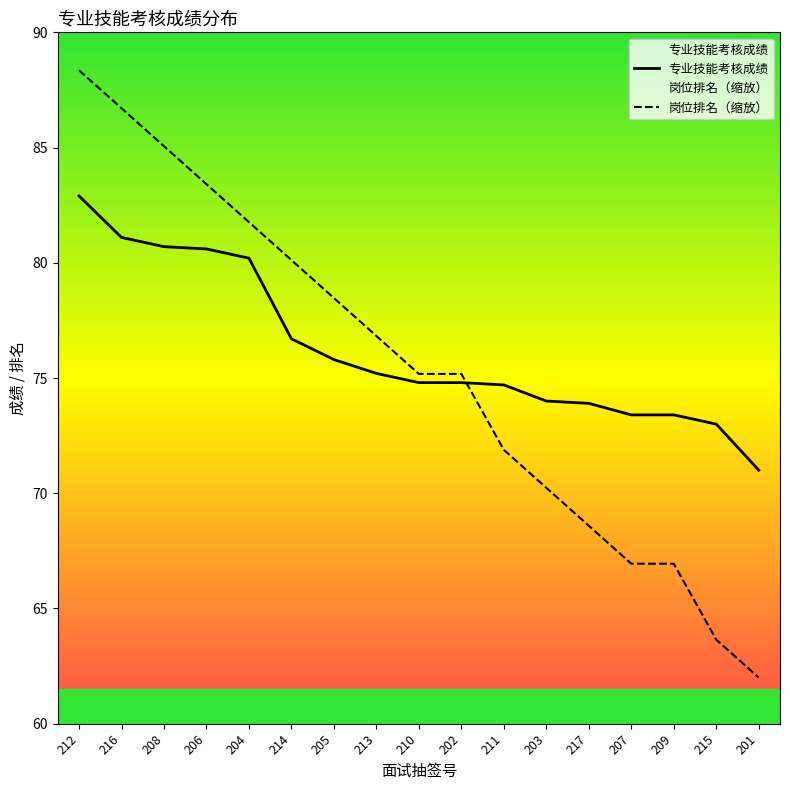

Count the number of categories in the chart.

17